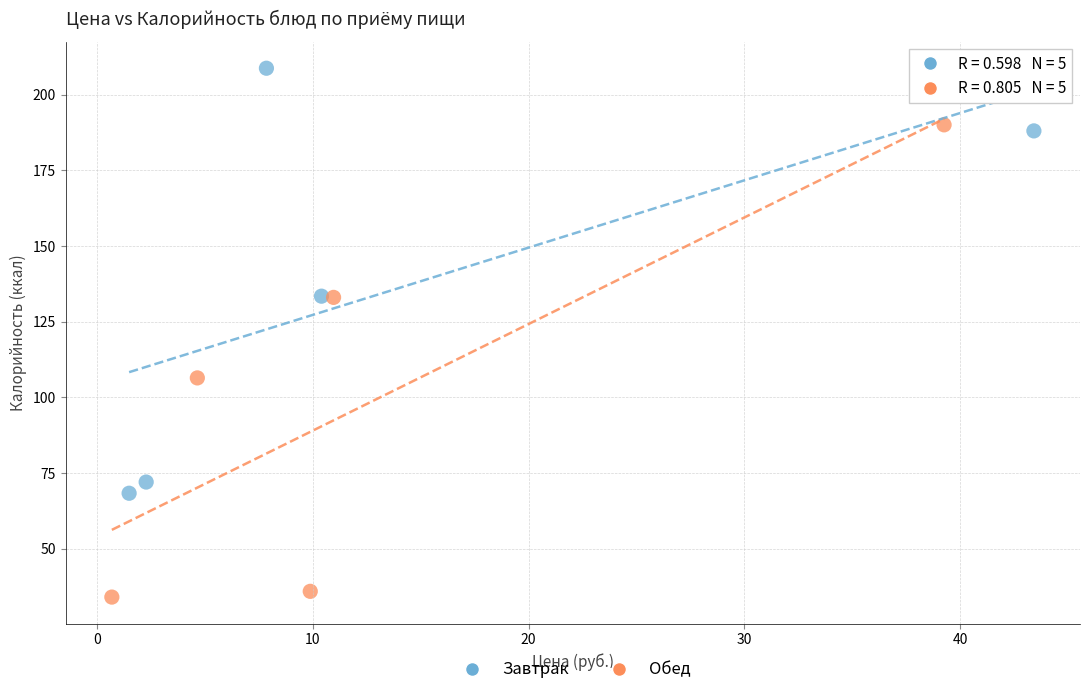

Which series contains the highest Y value?

Завтрак